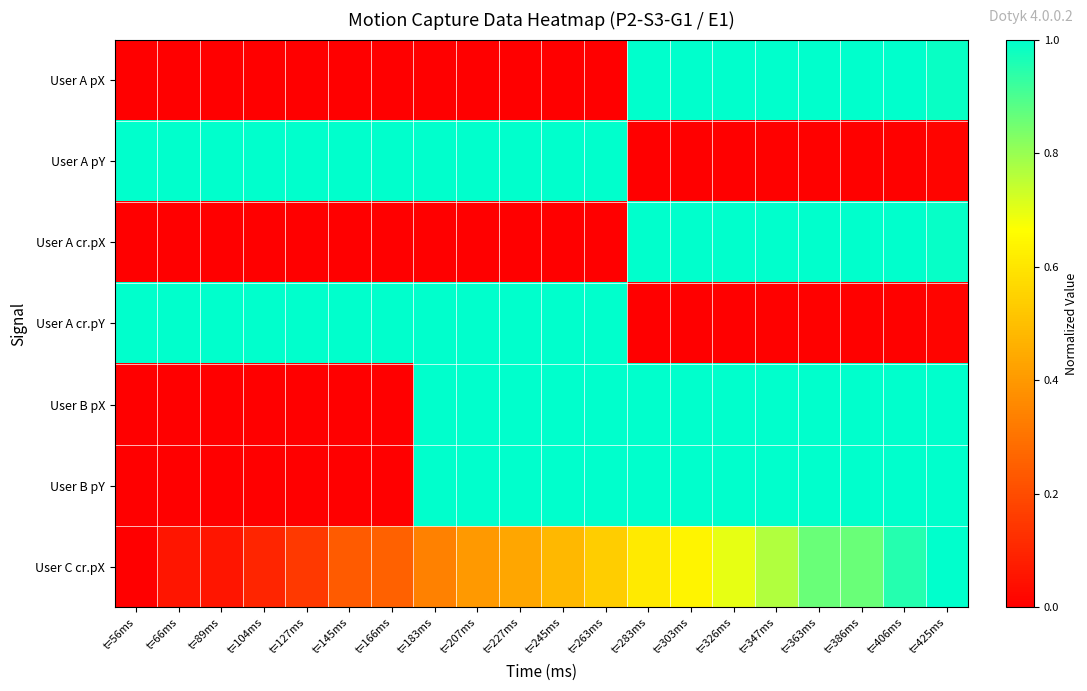

What is the total value across all series at t=347ms?

4.8